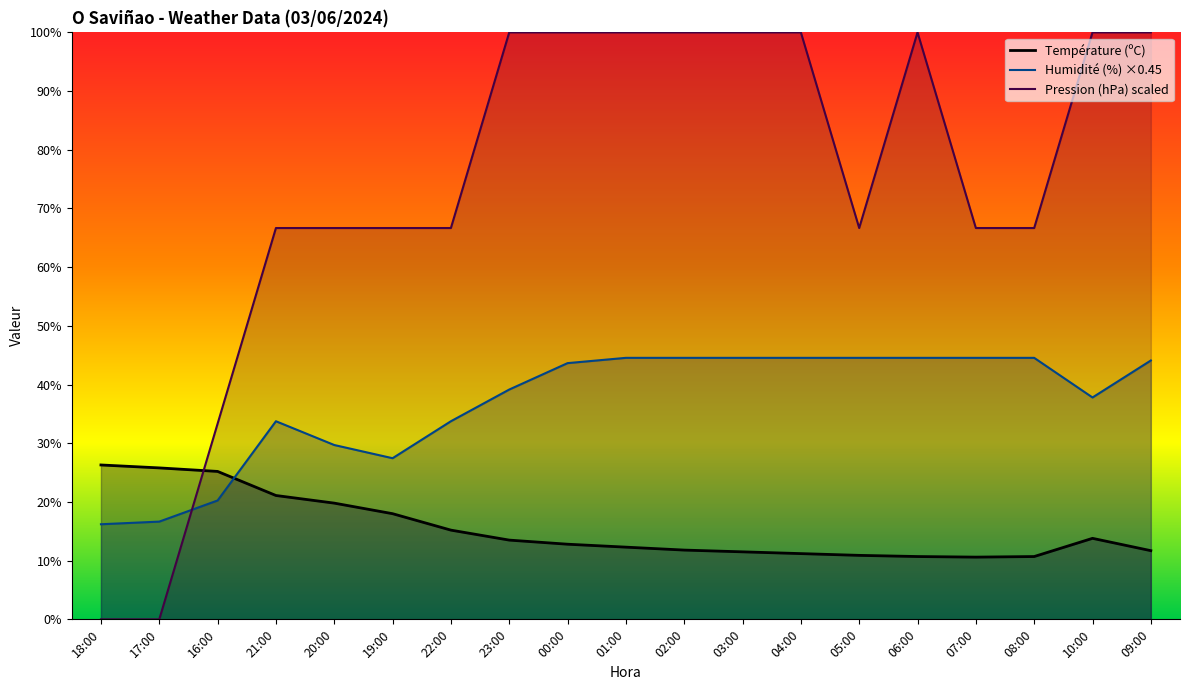

Where does the Température (ºC) series first go above 12?

18:00